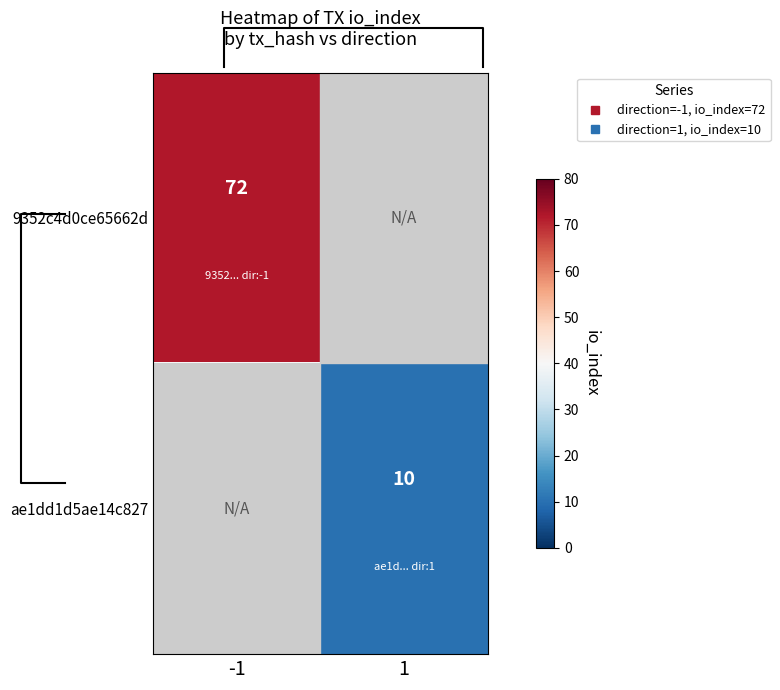

Rank the series by their average value, from lowest to highest.

9352c4d0ce65662d, ae1dd1d5ae14c827